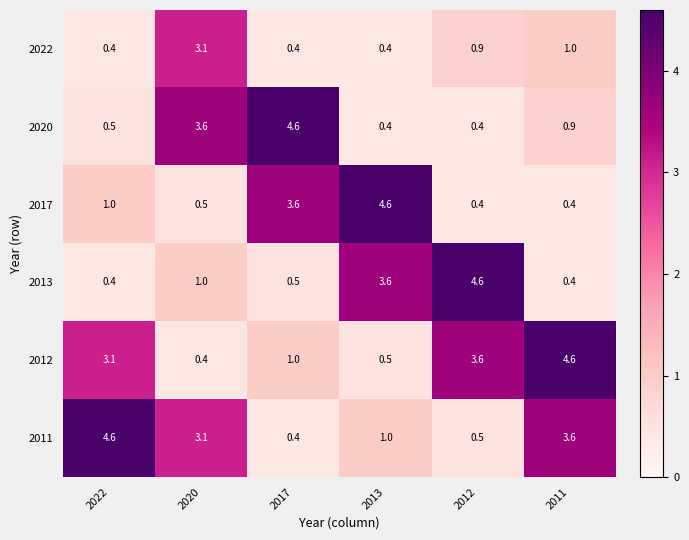

List the labels in order of 2017 value, largest first.

2013, 2017, 2022, 2020, 2012, 2011